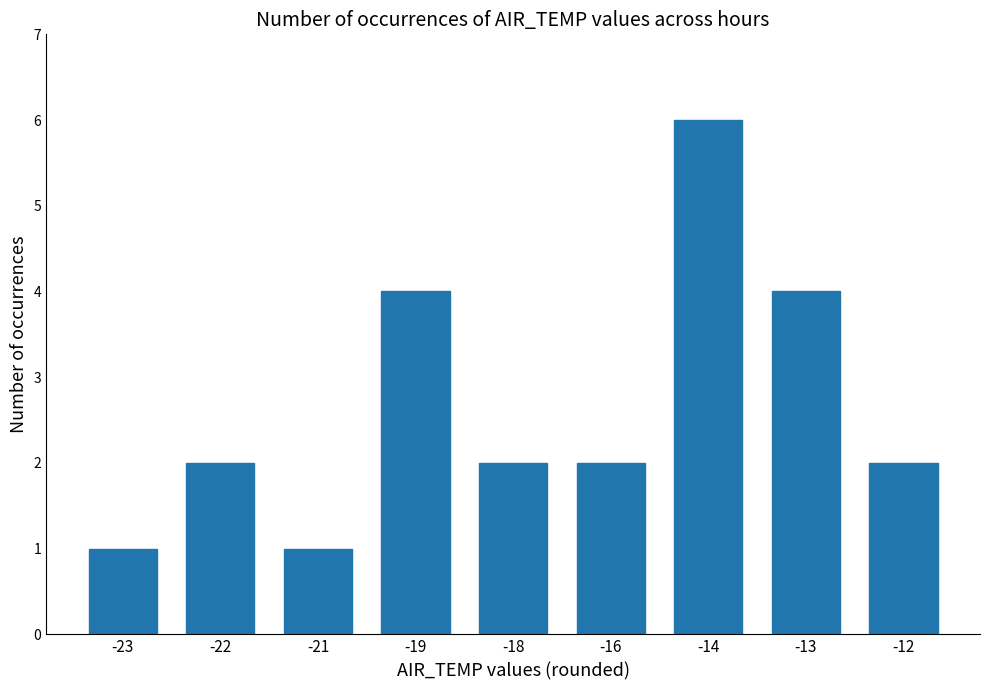

Reading left to right, extract all data points from this chart.

-23=1	-22=2	-21=1	-19=4	-18=2	-16=2	-14=6	-13=4	-12=2